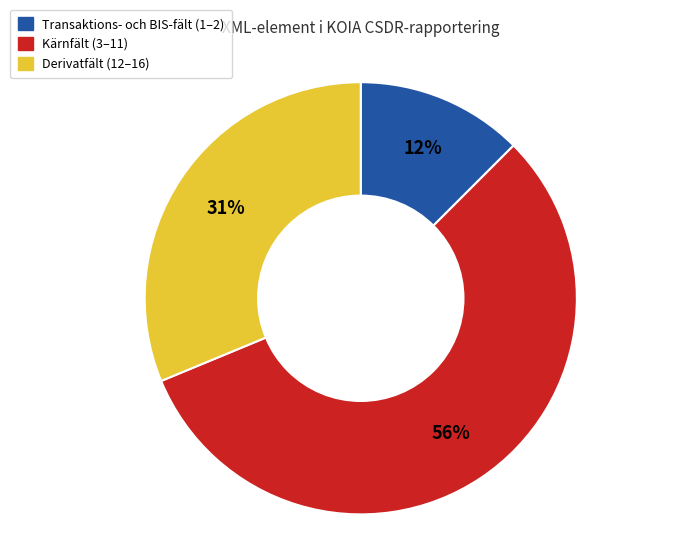

Is there any slice that represents more than half of the pie?

Yes